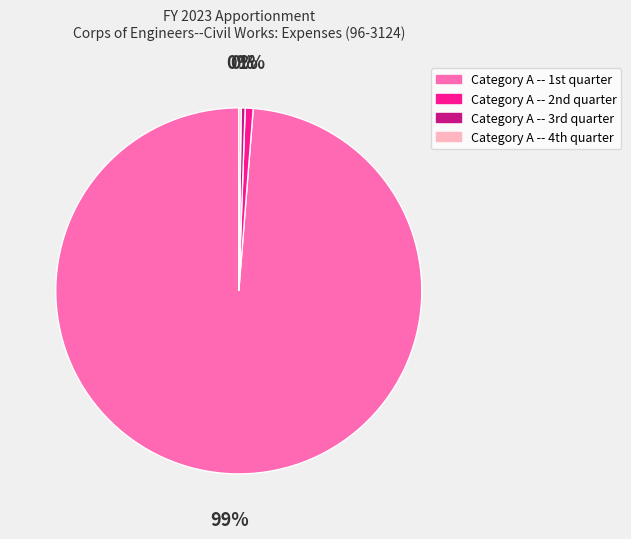

Is there a majority slice in this chart?

Yes